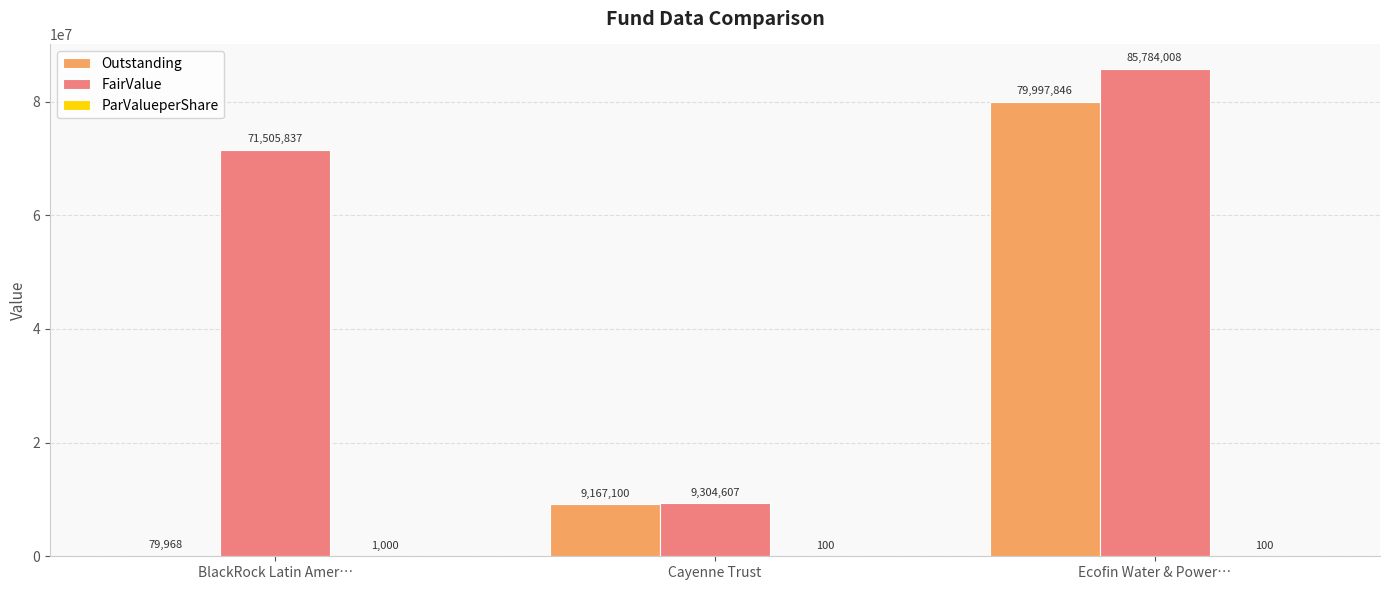

How many distinct data groups are displayed?

3